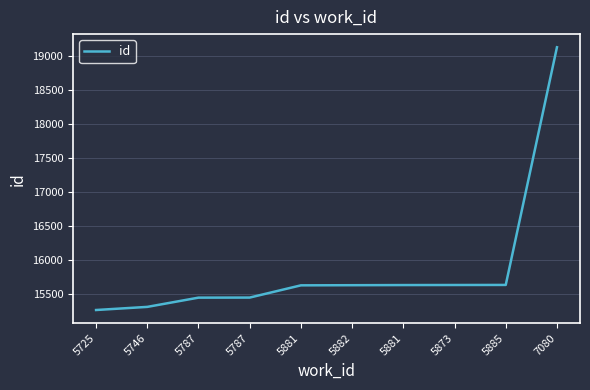

What is the value of the 1st point from the left?

15259